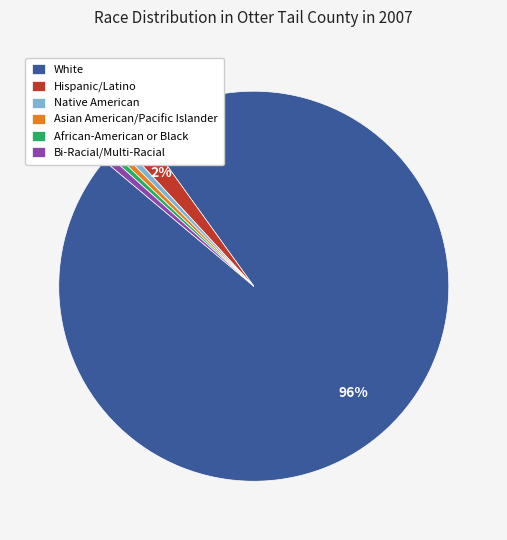

Do African-American or Black and Asian American/Pacific Islander together represent more than half of the pie?

No